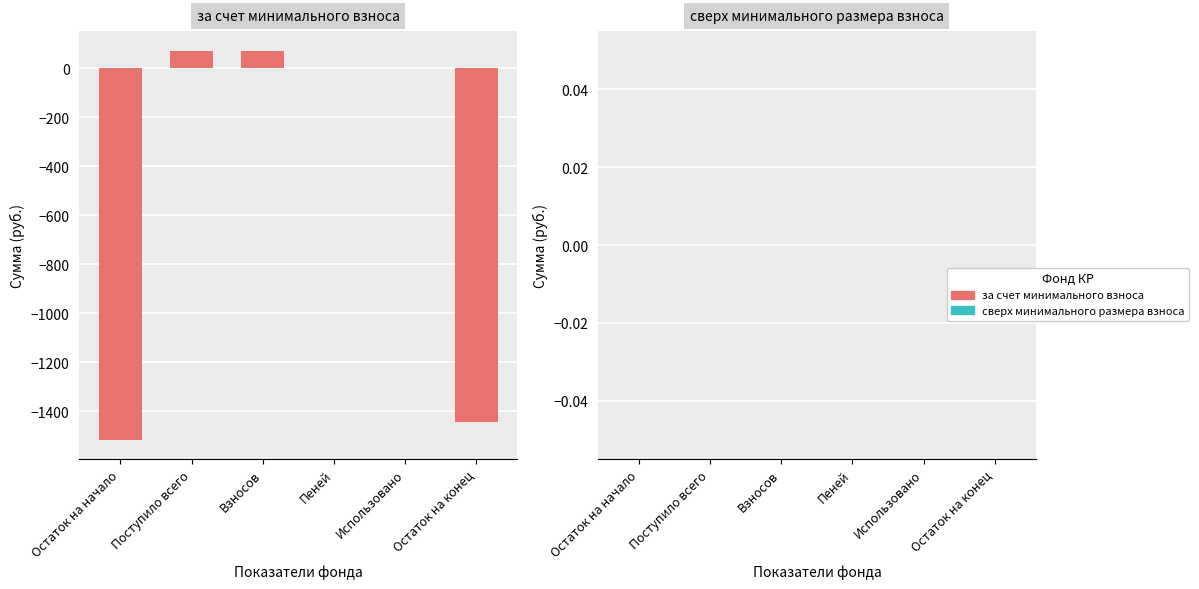

What is the sum of all values?

-2814.5